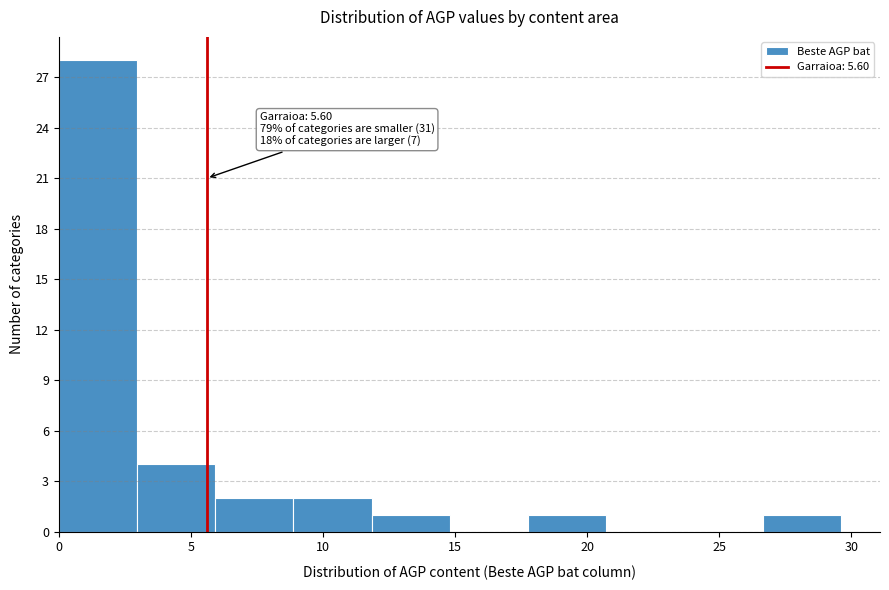

Which range on the x-axis has the tallest bar?

0.0 to 3.0